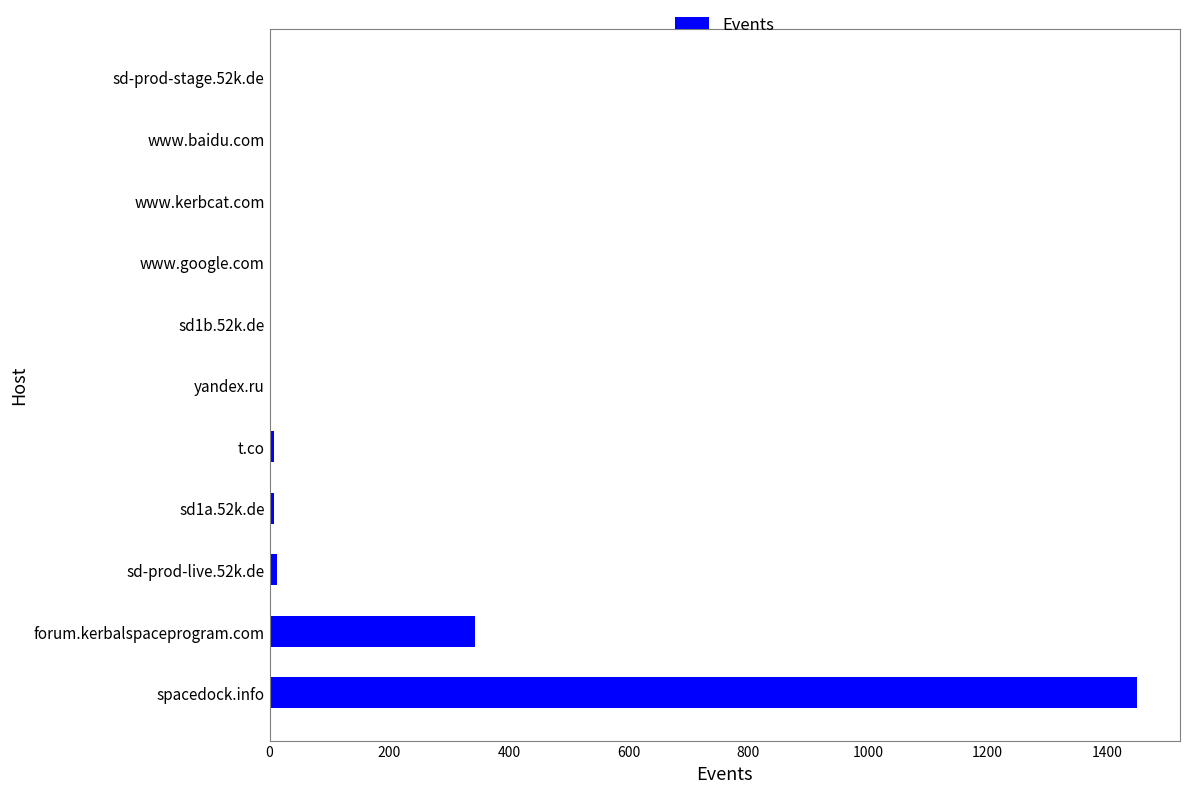

What is the sum of all values?

1830